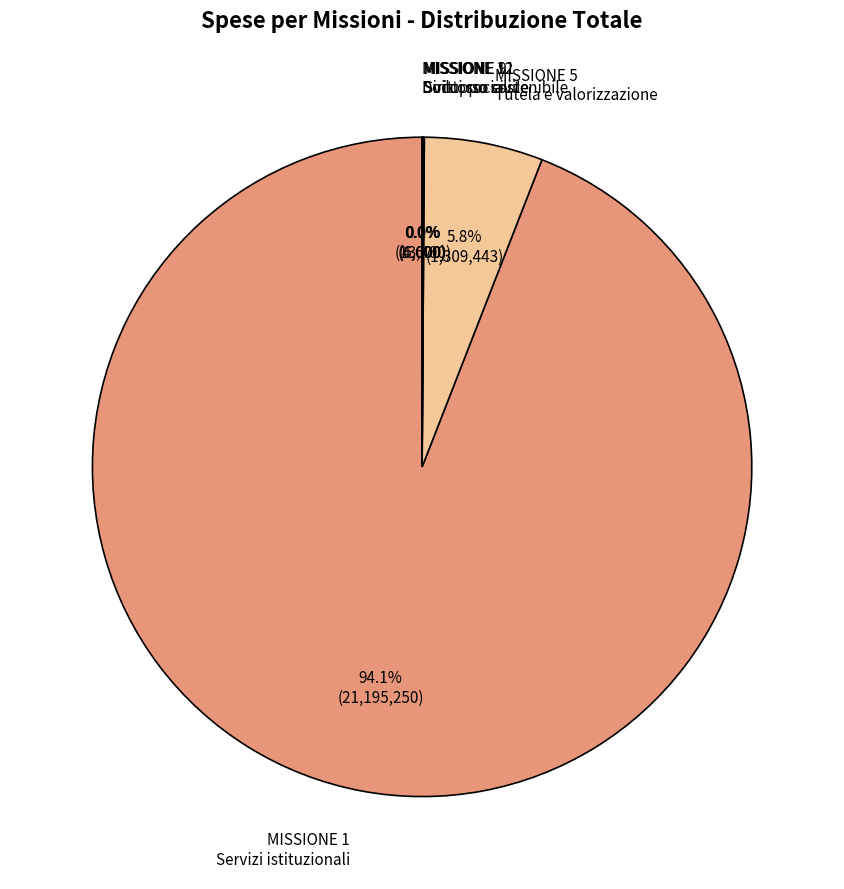

Which category has the biggest portion of the pie?

MISSIONE 1 Servizi istituzionali